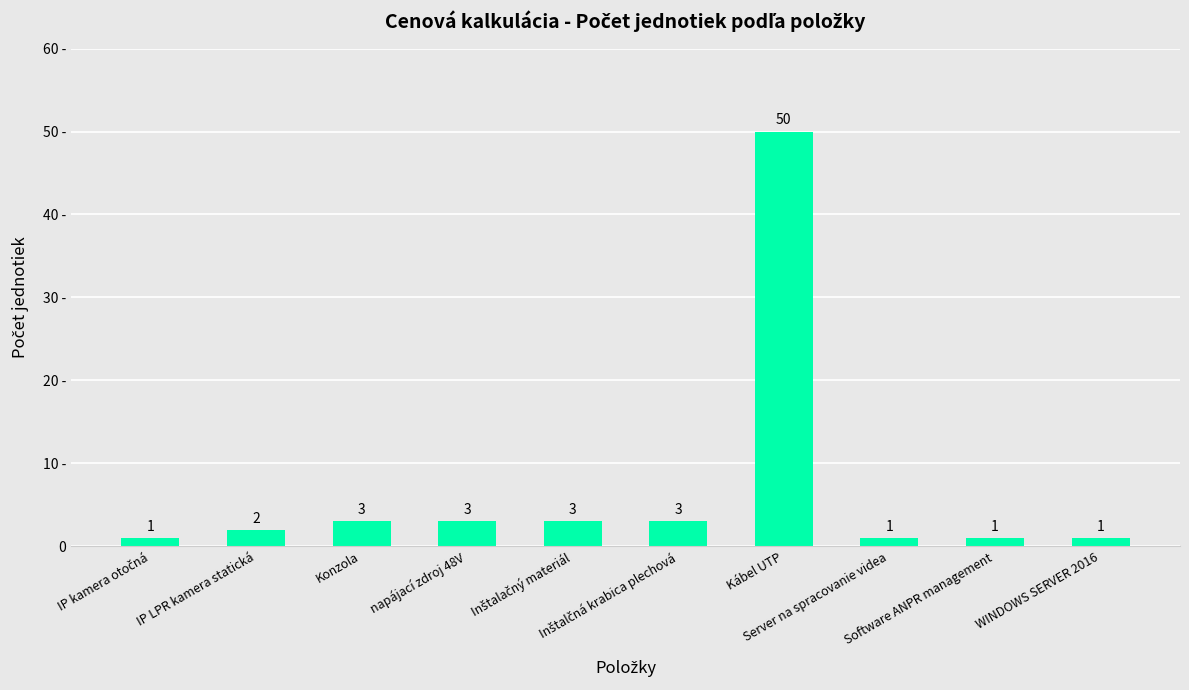

Reading left to right, extract all data points from this chart.

IP kamera otočná=1	IP LPR kamera statická=2	Konzola=3	napájací zdroj 48V=3	Inštalačný materiál=3	Inštalčná krabica plechová=3	Kábel UTP=50	Server na spracovanie videa=1	Software ANPR management=1	WINDOWS SERVER 2016=1